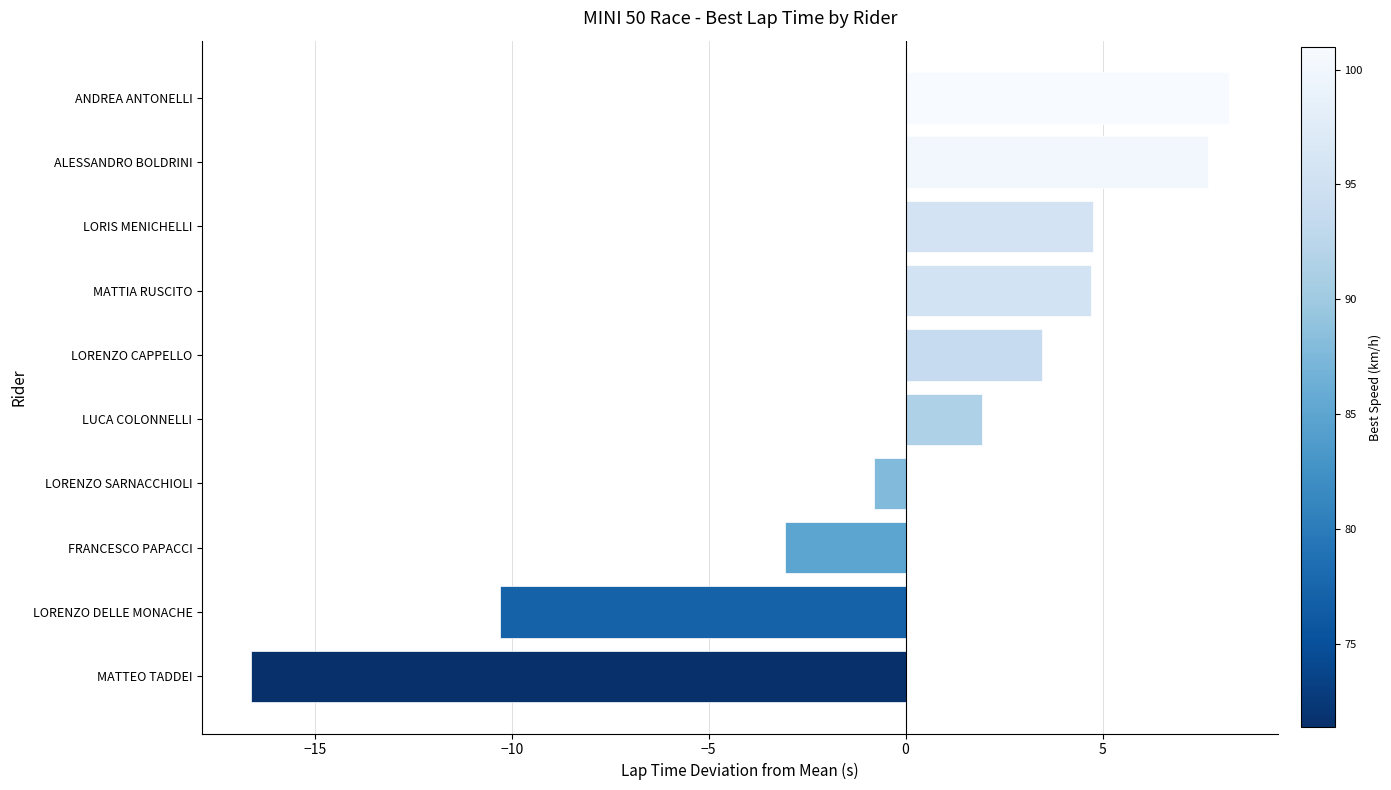

What is the difference between the values at ANDREA ANTONELLI and MATTEO TADDEI?

24.8